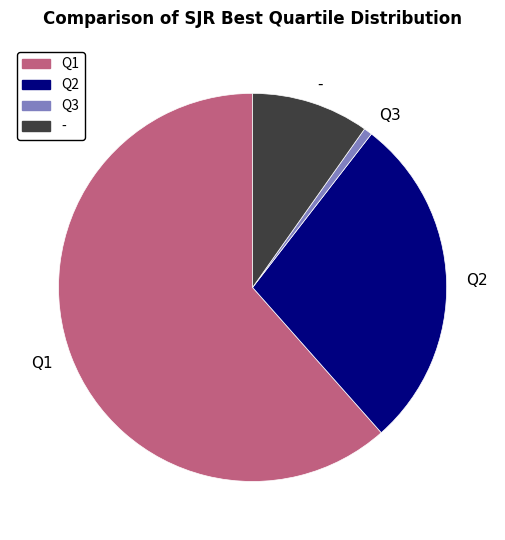

What is the majority slice?

Q1